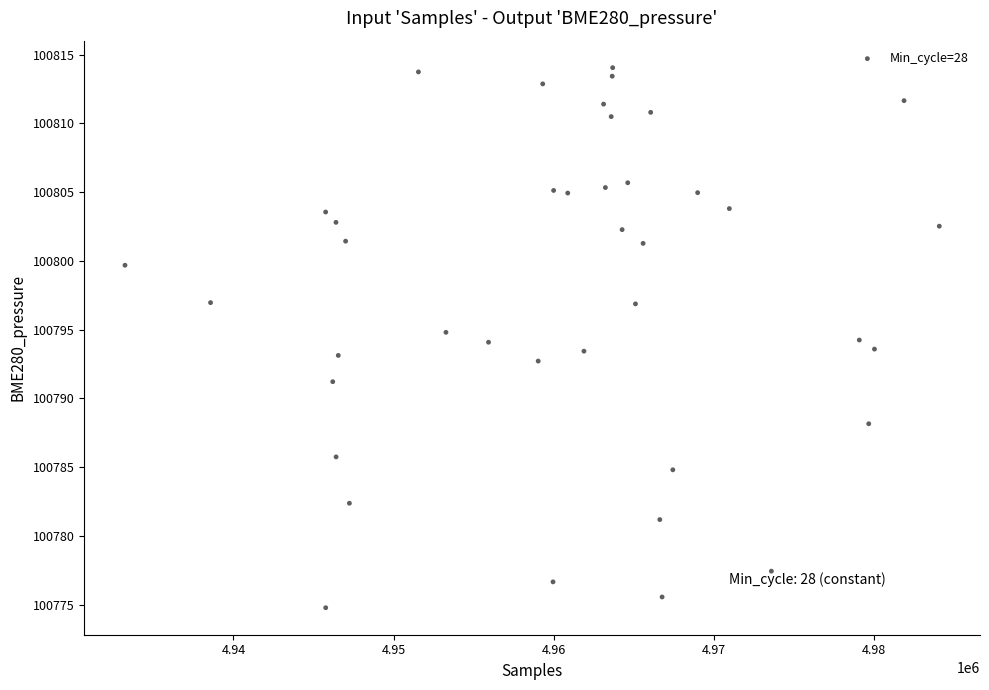

What is the range of Y values (max minus min)?

39.3